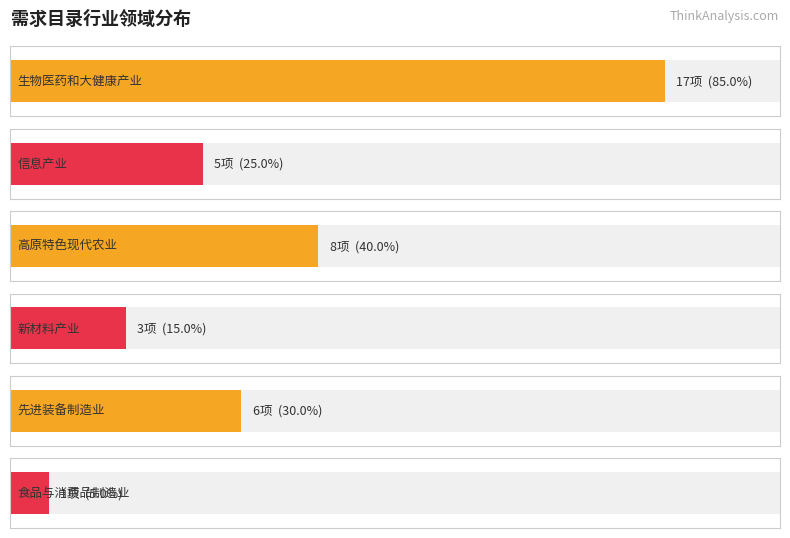

List the labels in order of value, largest first.

生物医药和大健康产业, 高原特色现代农业, 先进装备制造业, 信息产业, 新材料产业, 食品与消费品制造业